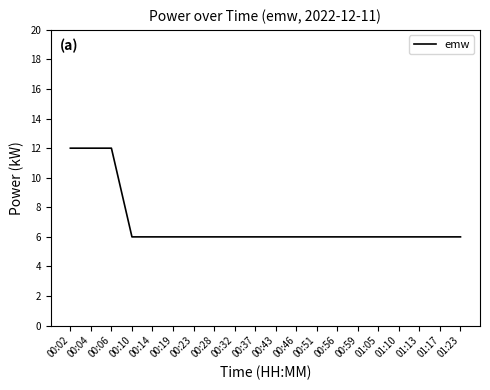

What is the minimum value shown in the chart?

6